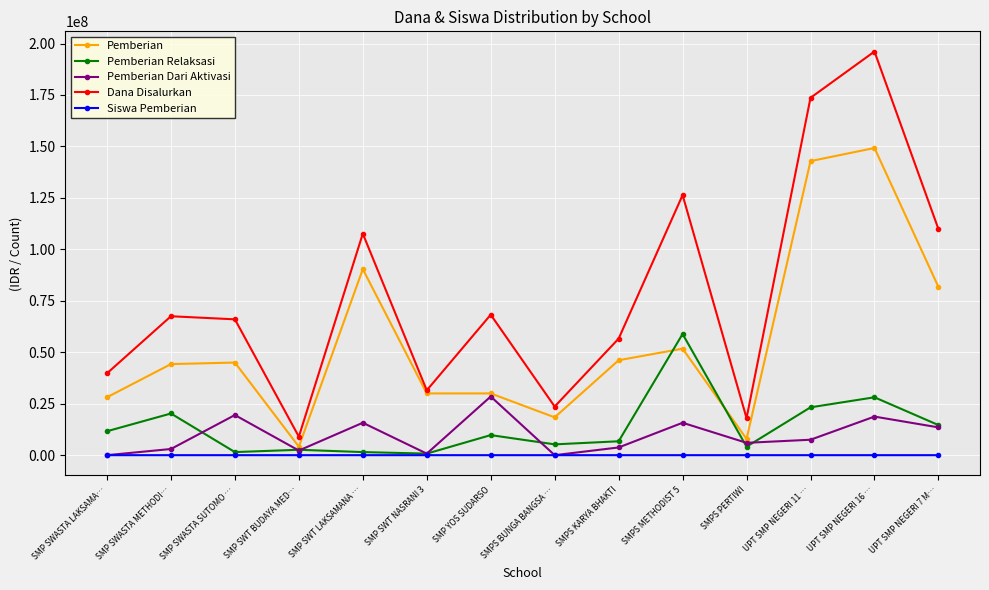

What is the average value of the Pemberian Relaksasi series?

13500000